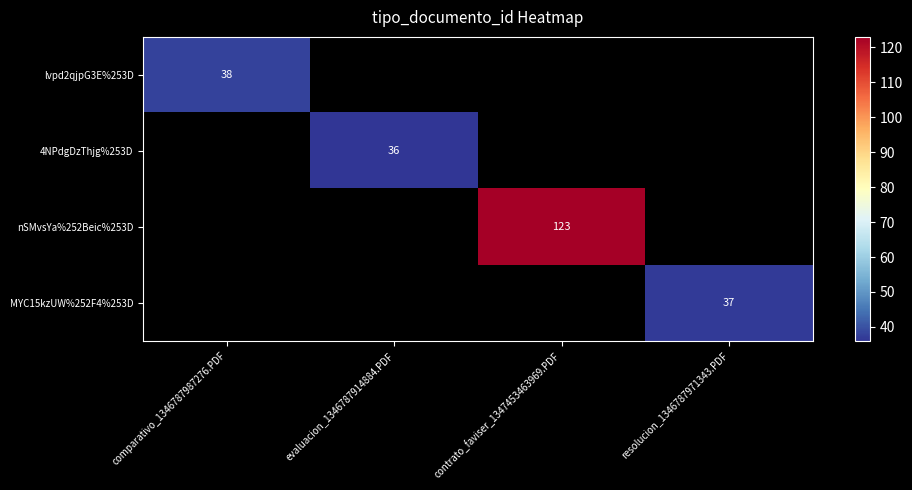

The value of MYC15kzUW%252F4%253D at resolucion_1346787971343.PDF is 66. True or false?

False